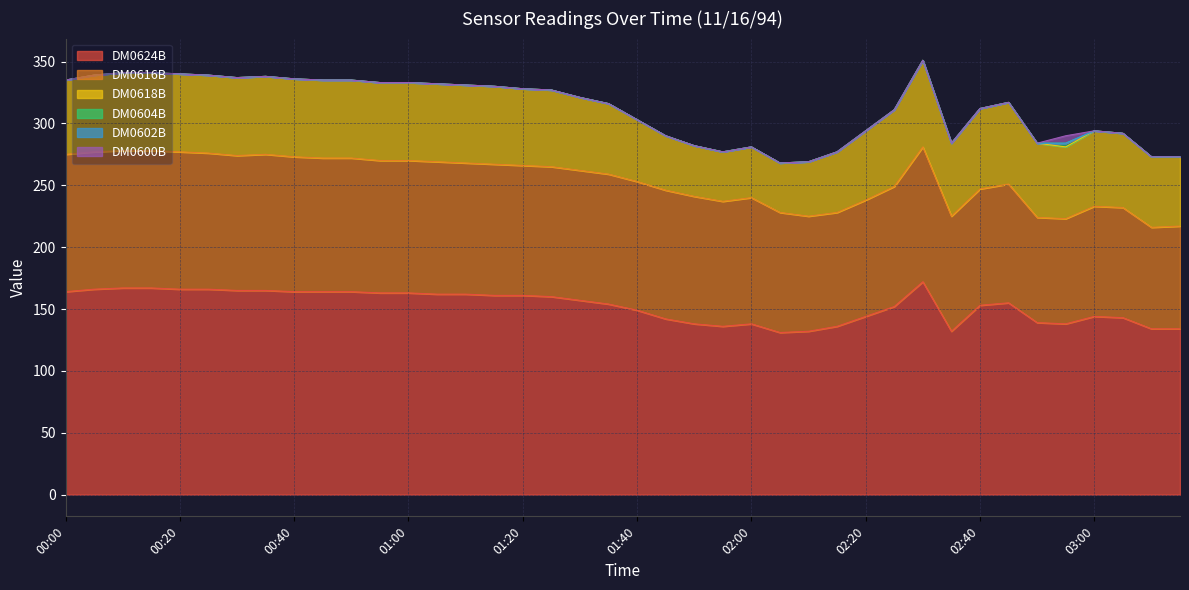

Which series changed the most between 00:10 and 02:00?

DM0624B